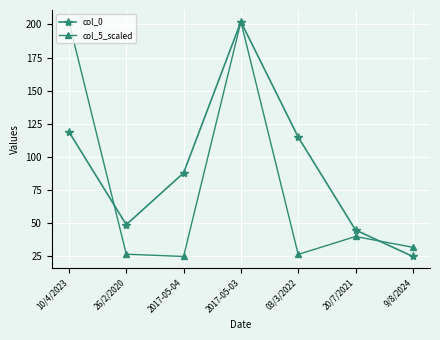

What is the sum of all col_5_scaled values?

554.2